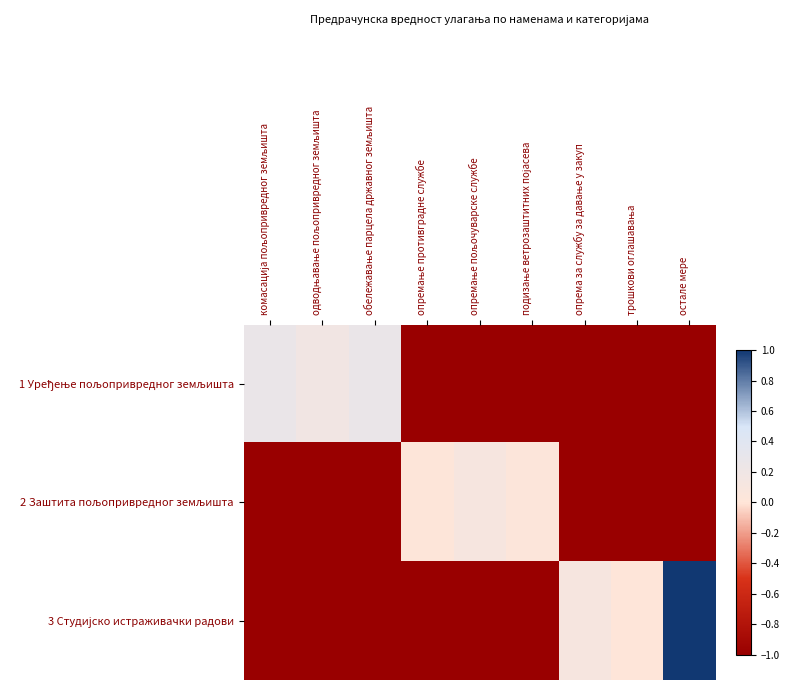

Which series has the largest total across all categories?

3 Студијско истраживачки радови